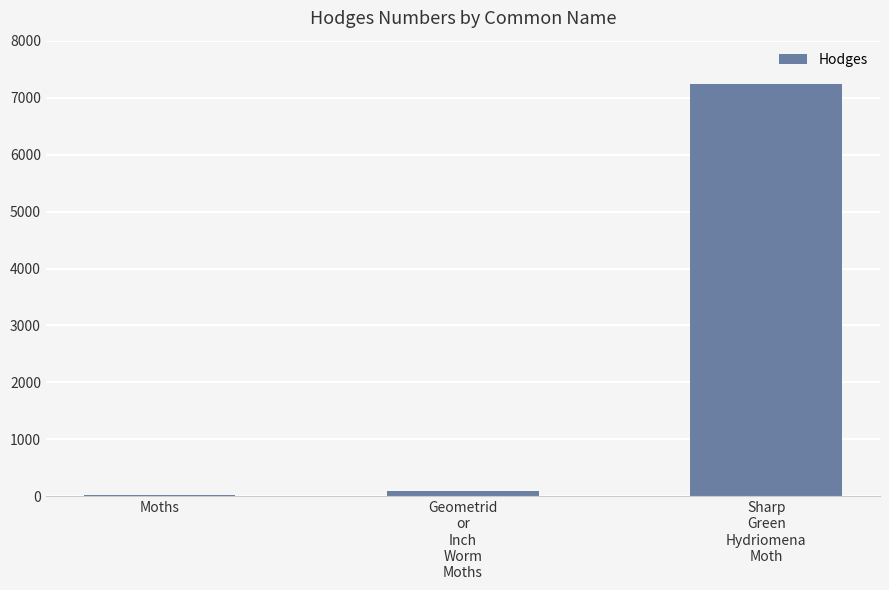

What is the label of the 2nd bar from the right?

Geometrid
or
Inch
Worm
Moths